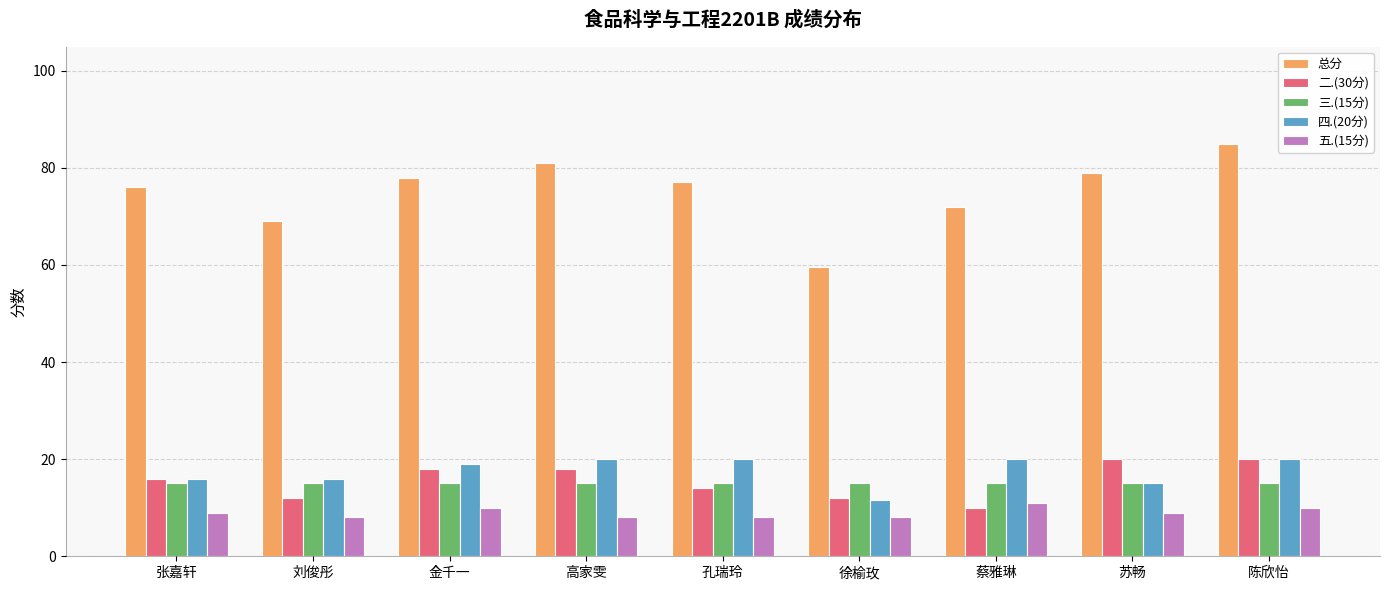

What is the difference between the highest and lowest values at 孔瑞玲?

69.0